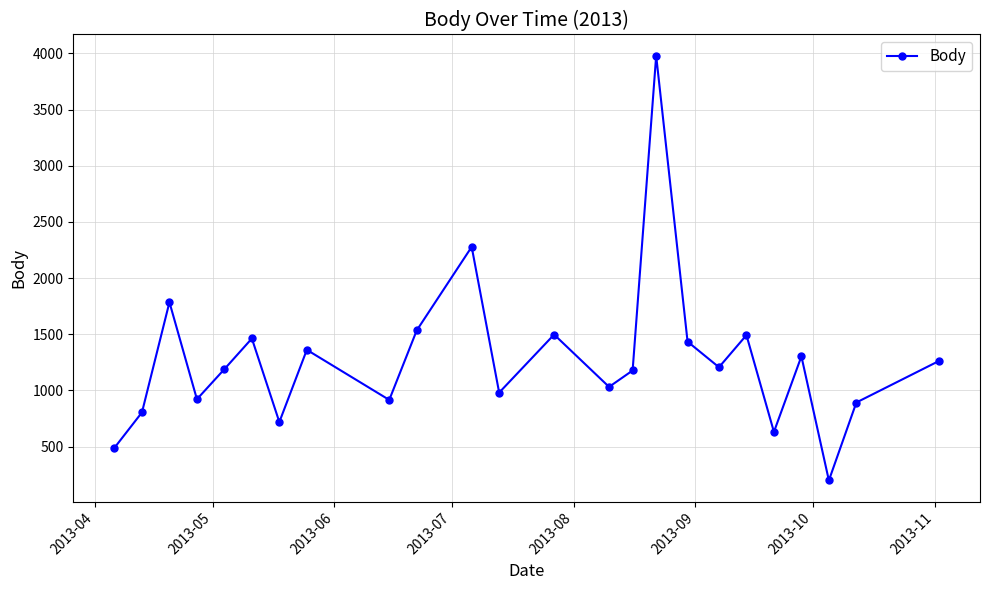

True or false: the data has more than 0 interior local peaks.

True